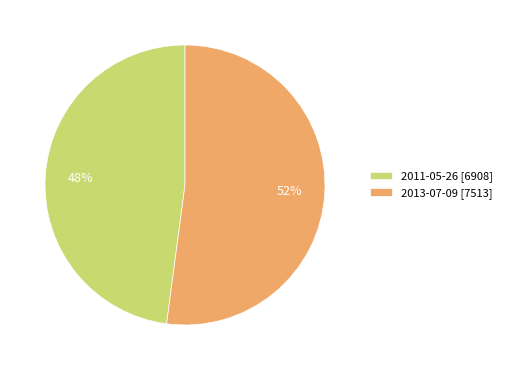

What is the ratio of the value at 2011-05-26 to the value at 2013-07-09?

0.9